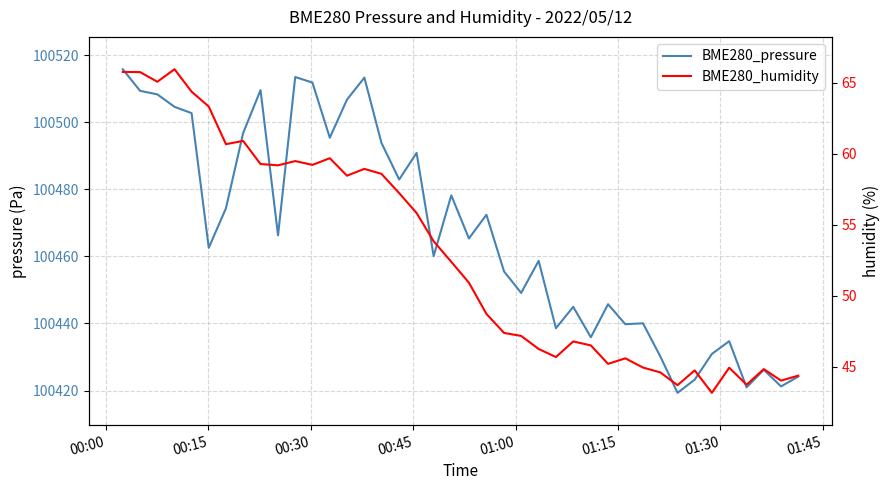

What is the smallest value displayed?

43.2